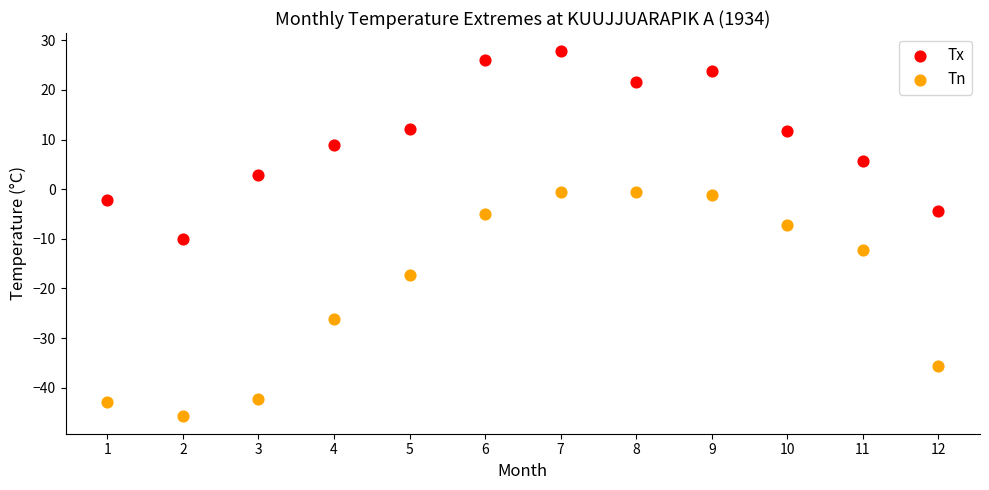

What are all the series names shown in the legend?

Tx, Tn